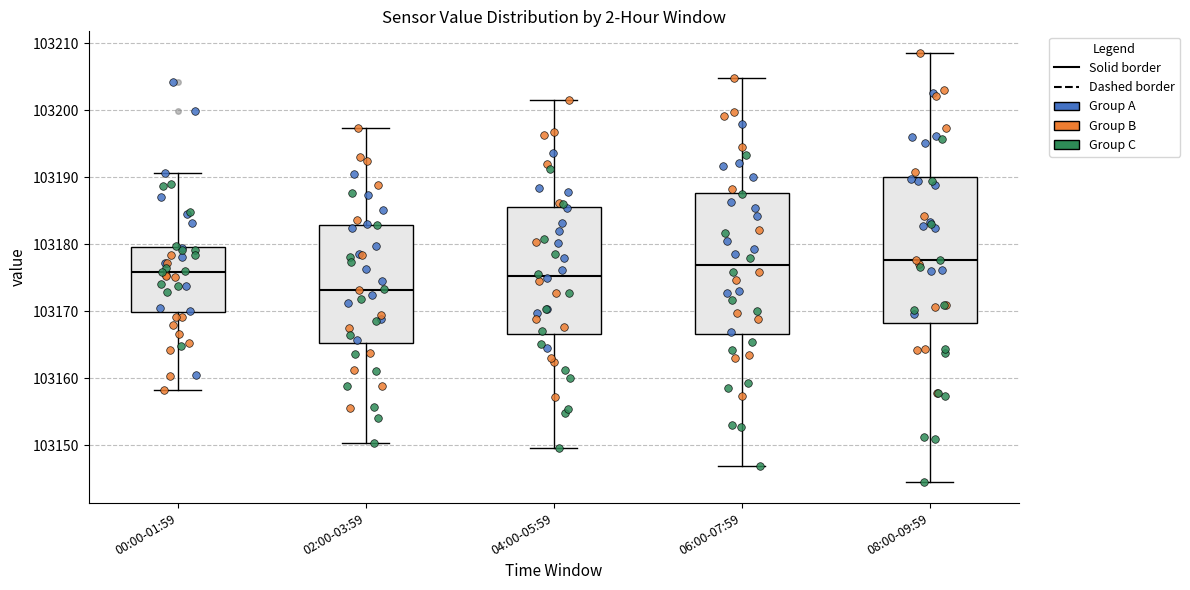

Where is the upper edge of the box for 08:00-09:59 on the y-axis? The values are not printed on the chart, so give them approximately, as read against the axis.

103190